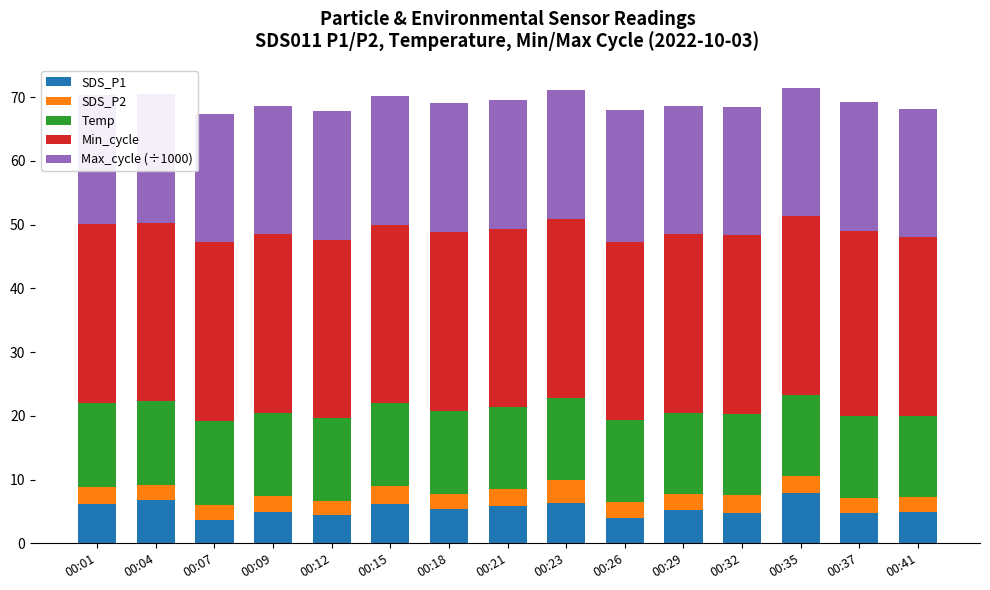

The value of SDS_P1 at 00:26 is 4.0. True or false?

True